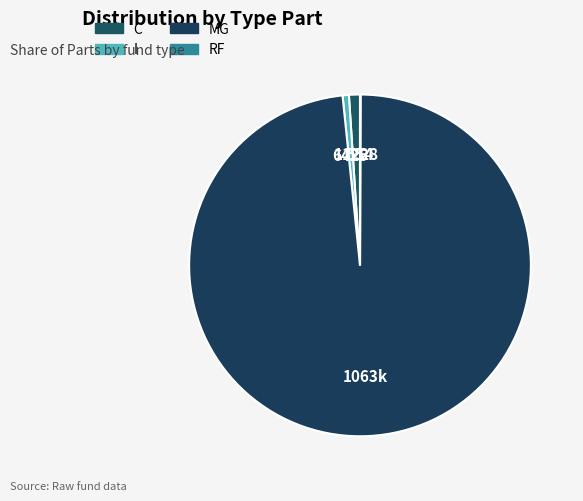

Between C and MG, which is larger?

MG